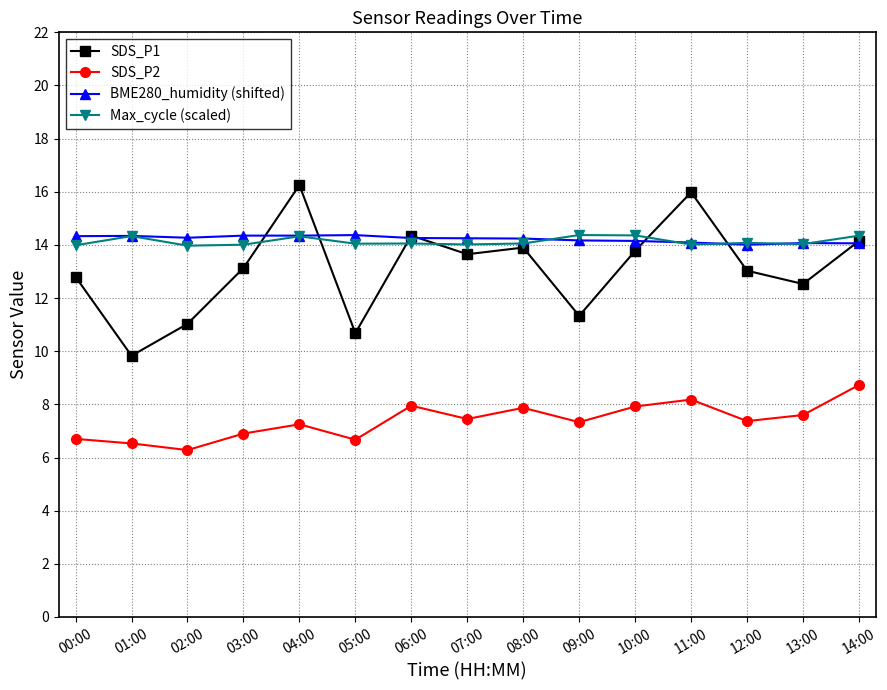

Is it true that SDS_P1 equals 13.1 at 03:00?

True